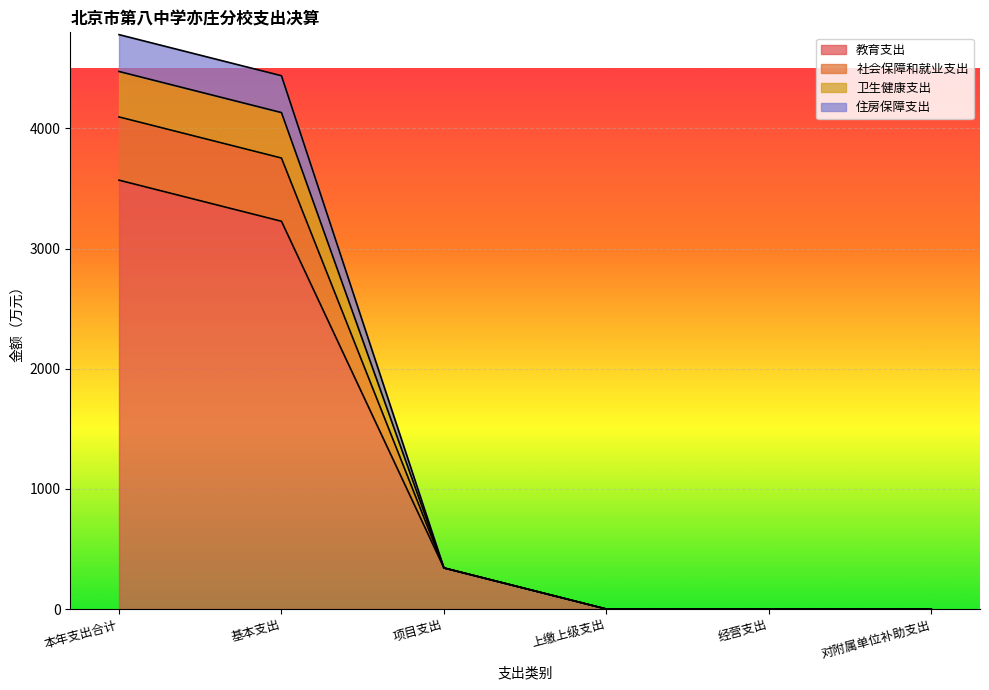

What position from the right is 经营支出?

2